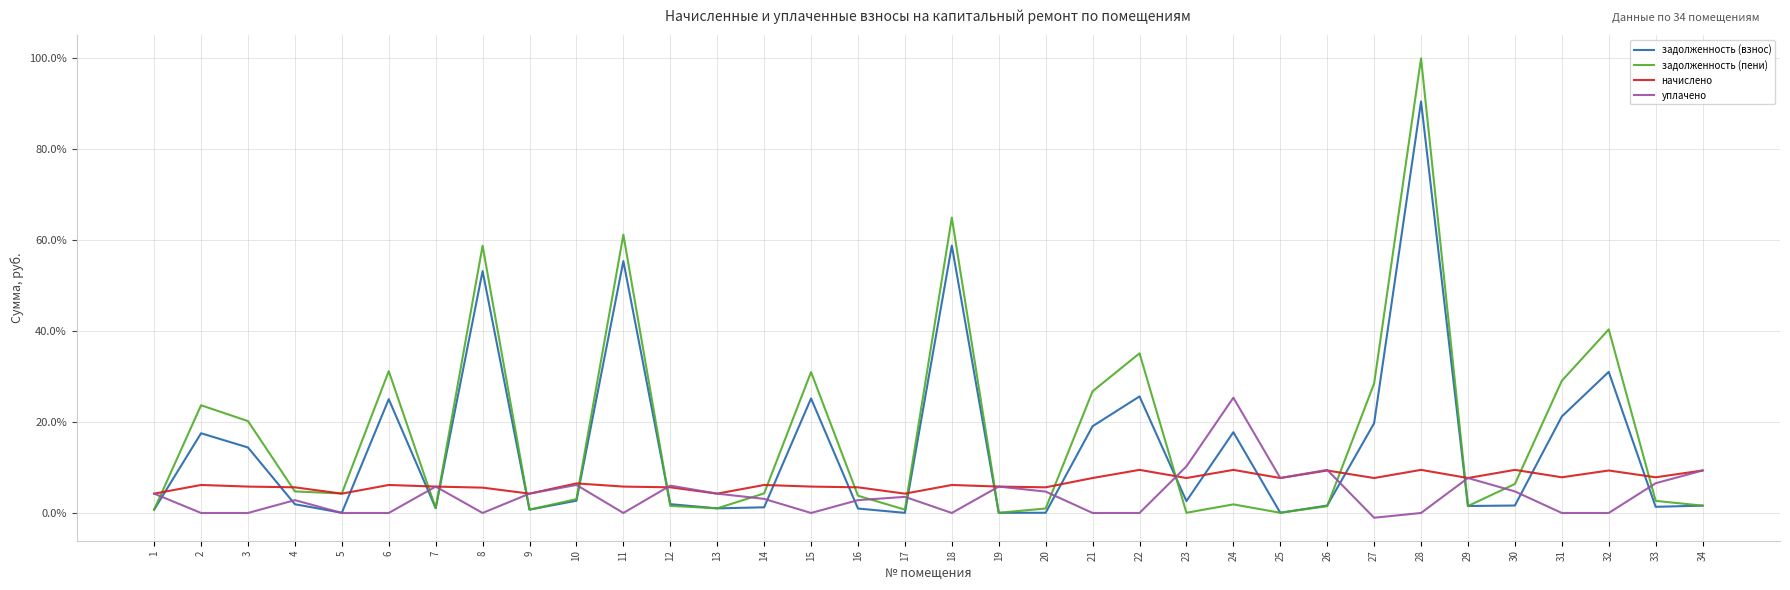

What are all the series names shown in the legend?

задолженность (взнос), задолженность (пени), начислено, уплачено